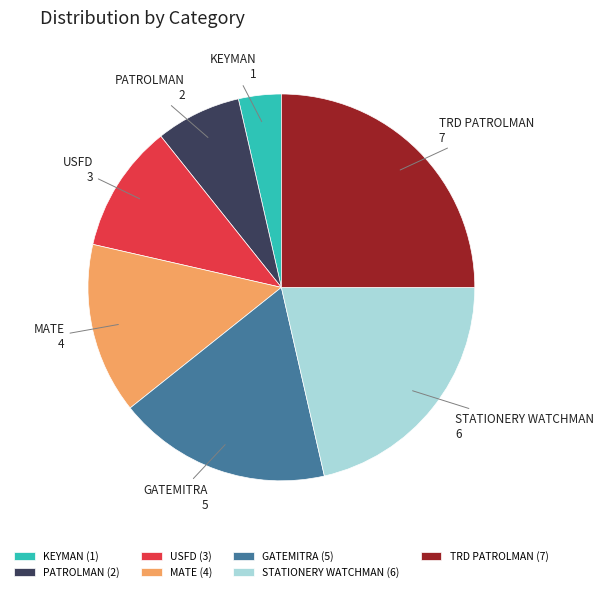

Do PATROLMAN and MATE together represent more than half of the pie?

No